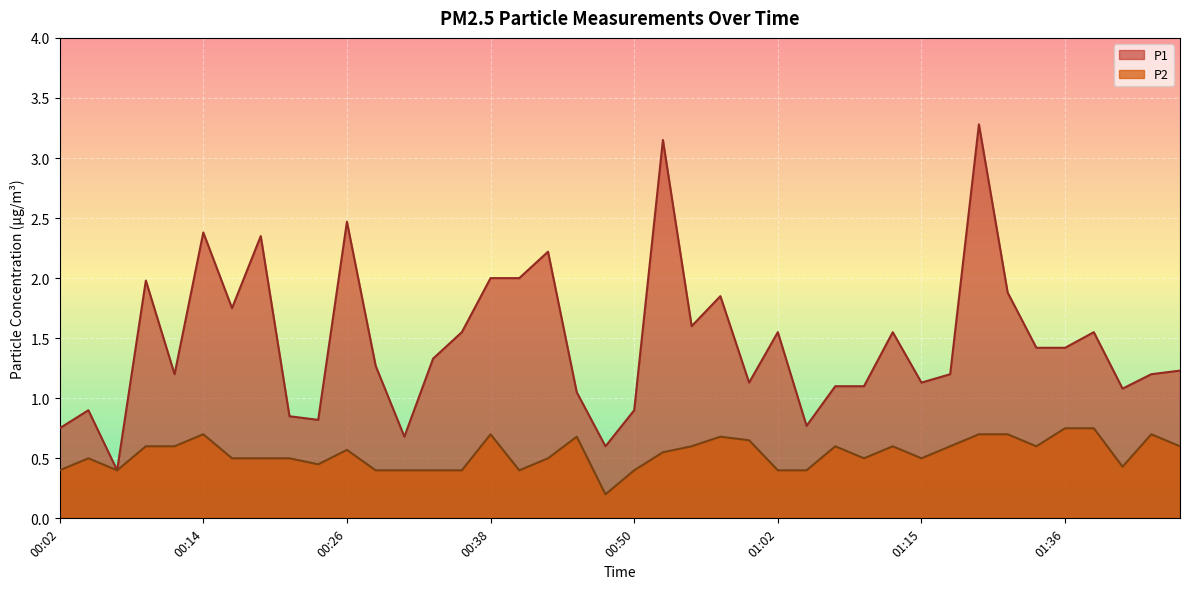

Rank the series by their maximum value, from highest to lowest.

P1, P2